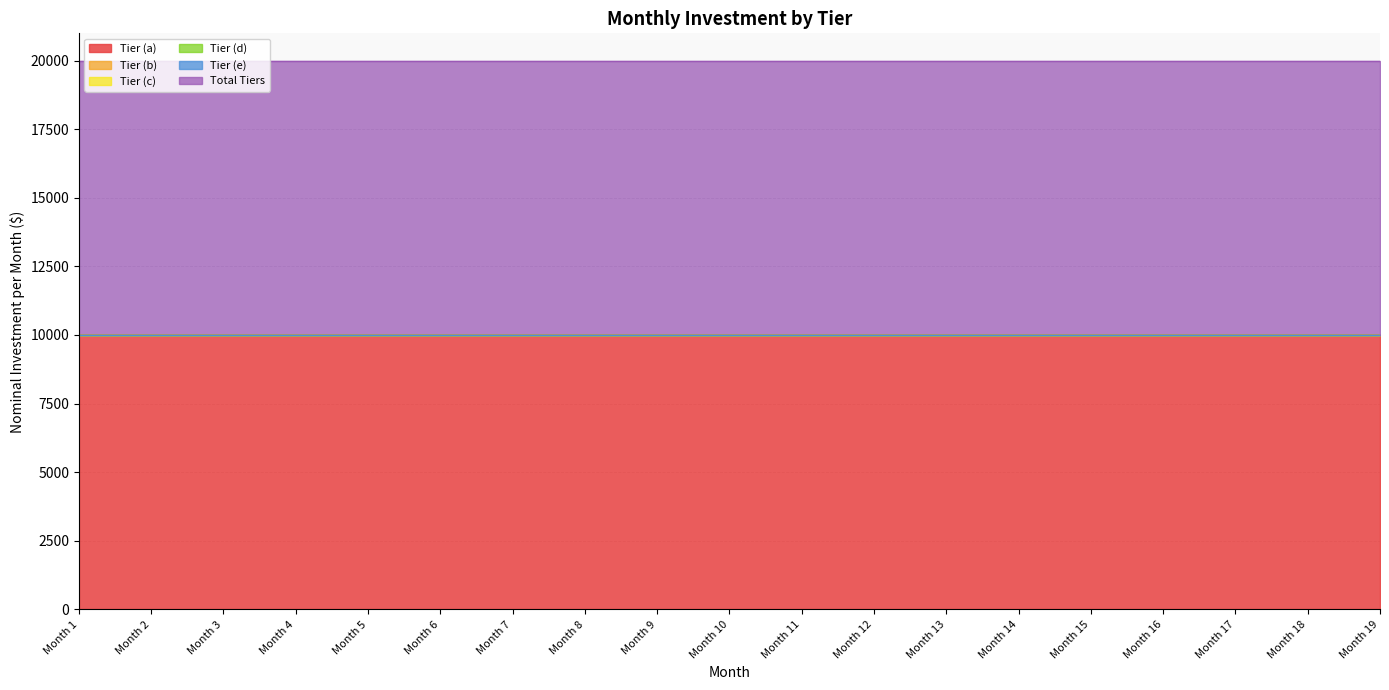

List the labels in order of Tier (b) value, smallest first.

Month 1, Month 2, Month 3, Month 4, Month 5, Month 6, Month 7, Month 8, Month 9, Month 10, Month 11, Month 12, Month 13, Month 14, Month 15, Month 16, Month 17, Month 18, Month 19